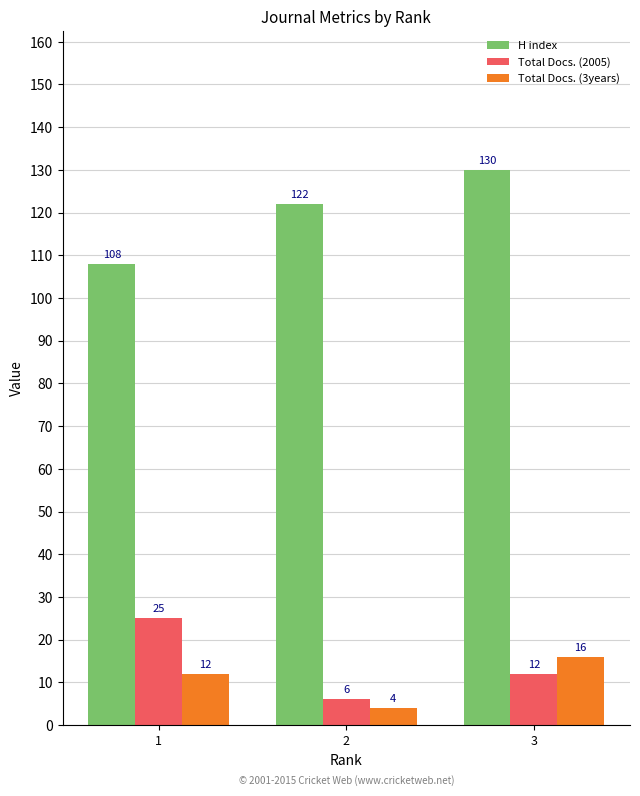

What are all the series names shown in the legend?

H index, Total Docs. (2005), Total Docs. (3years)